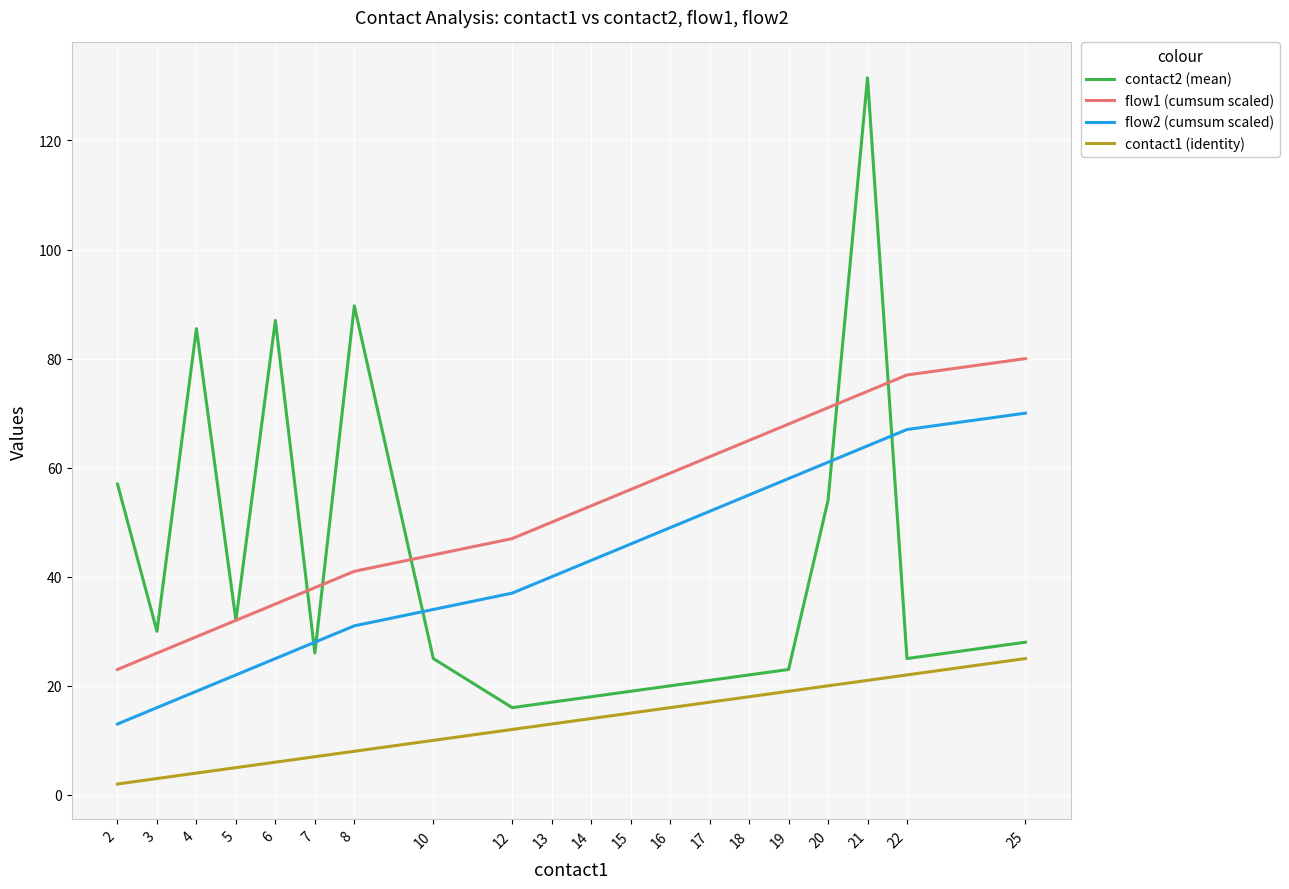

At which category is the sum across all series the highest?

21